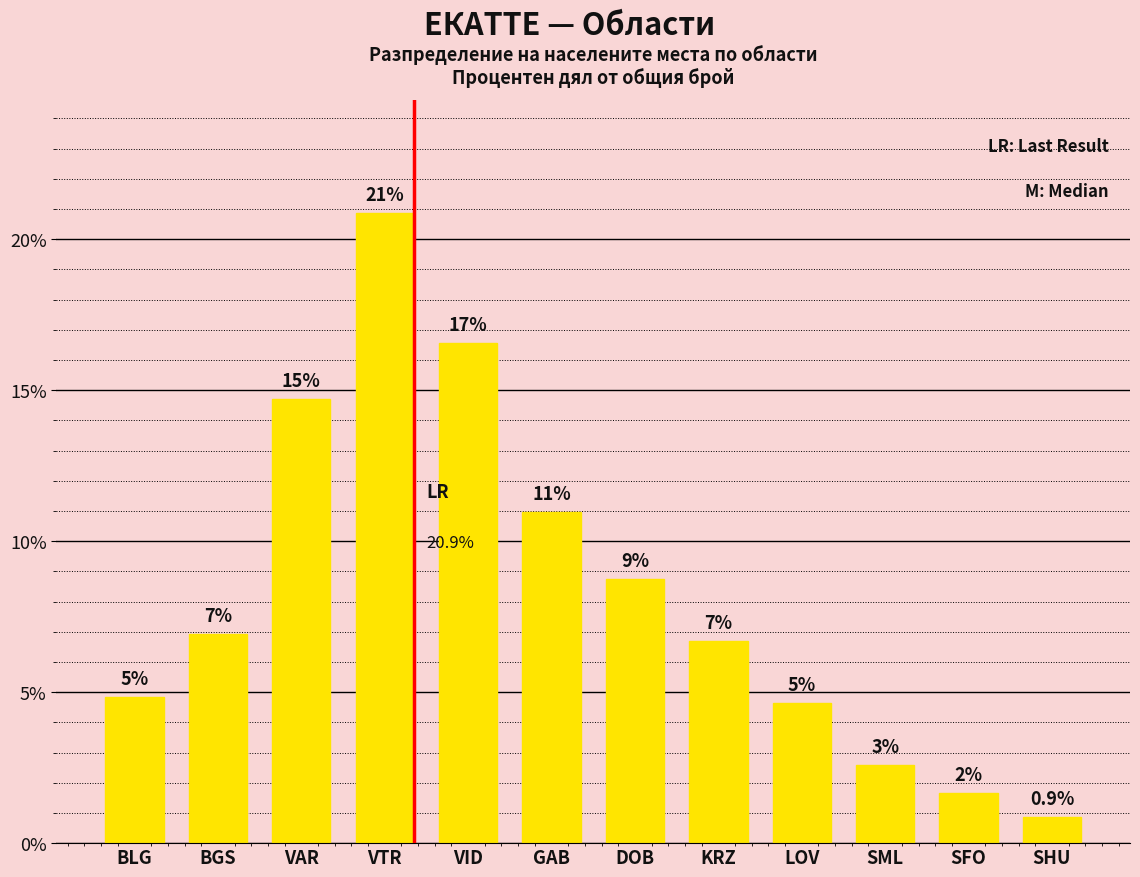

What is the minimum value shown in the chart?

0.9